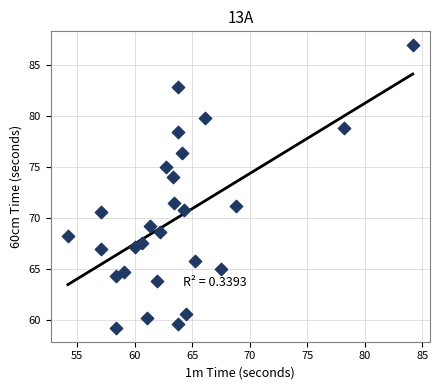

What Y value in the scatter plot is closest to 73?

73.9